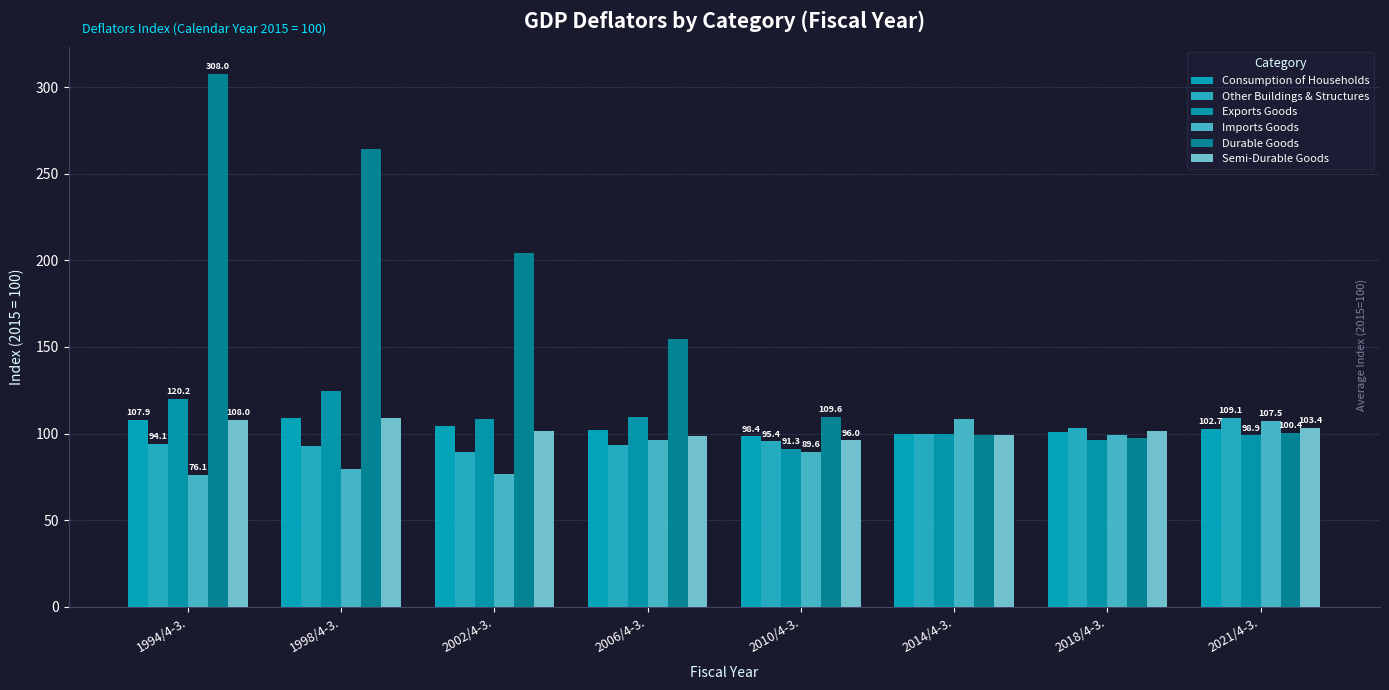

What position from the right is 2021/4-3.?

1